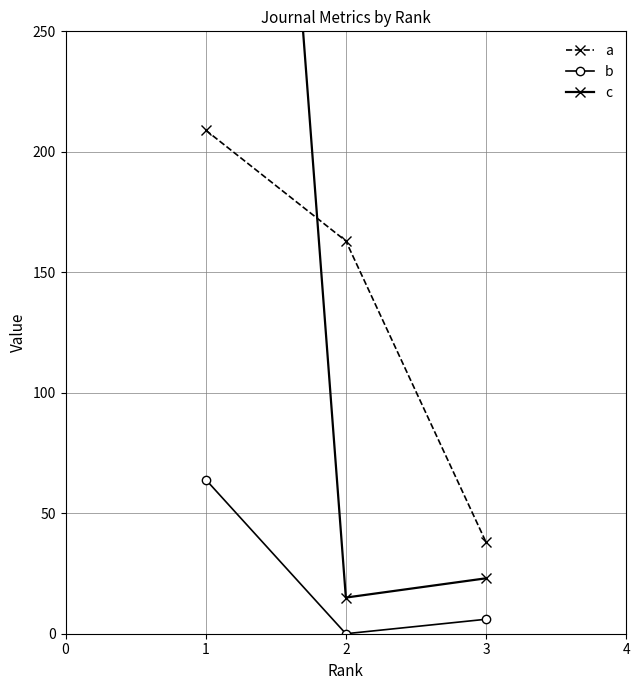

Does the chart have visible grid lines?

Yes